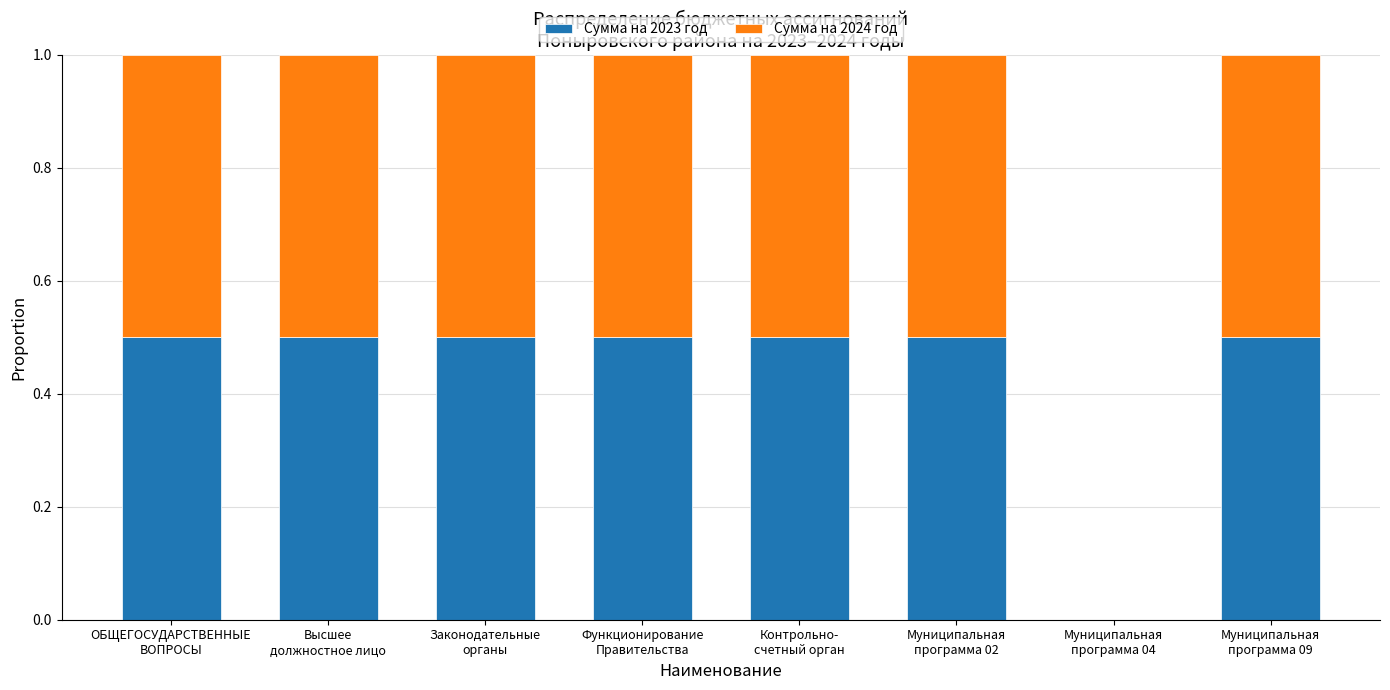

What is the highest value of the Сумма на 2023 год series?

0.5